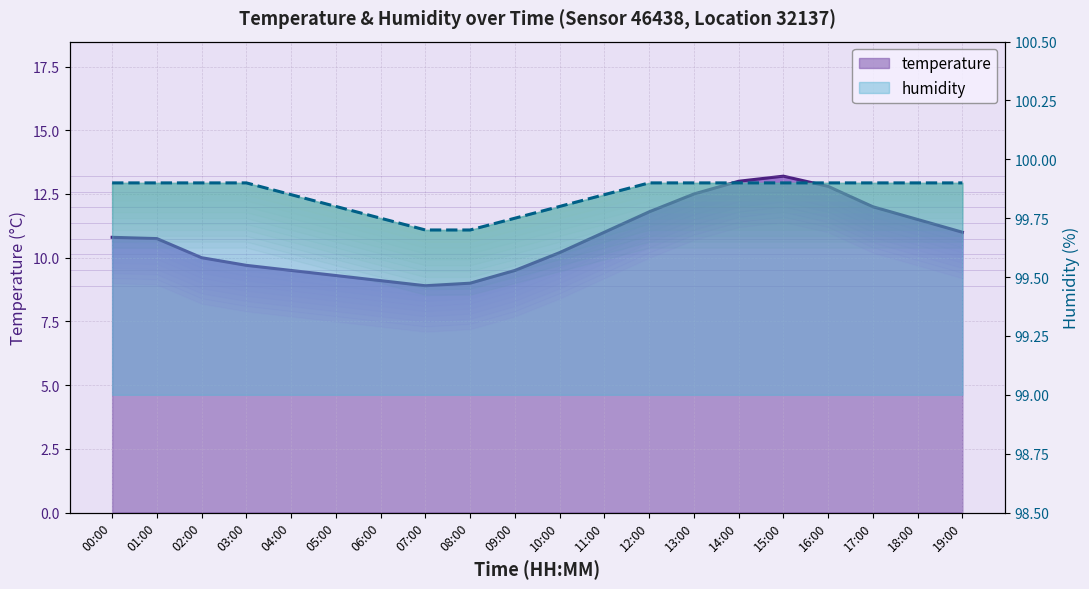

True or false: temperature and humidity intersect in this chart.

False